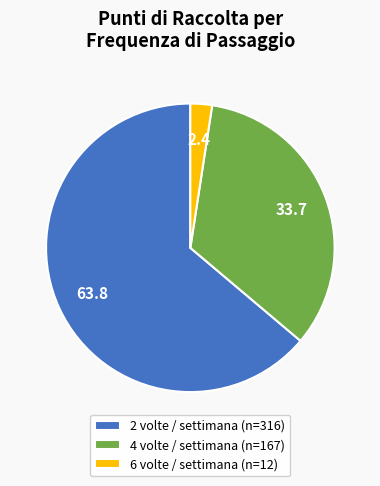

Rank the categories by value from highest to lowest.

2 volte / settimana (n=316), 4 volte / settimana (n=167), 6 volte / settimana (n=12)